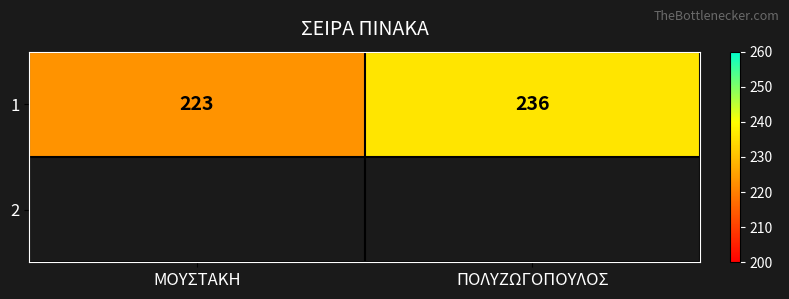

True or false: the data shows 236 at ΠΟΛΥΖΩΓΟΠΟΥΛΟΣ.

True